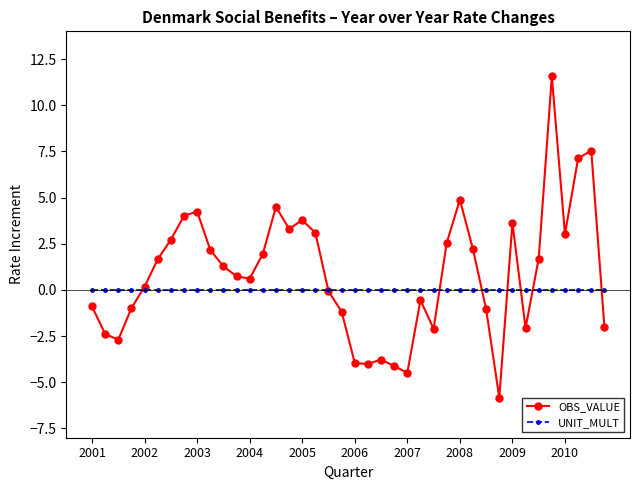

Which series has the largest range (max minus min)?

OBS_VALUE